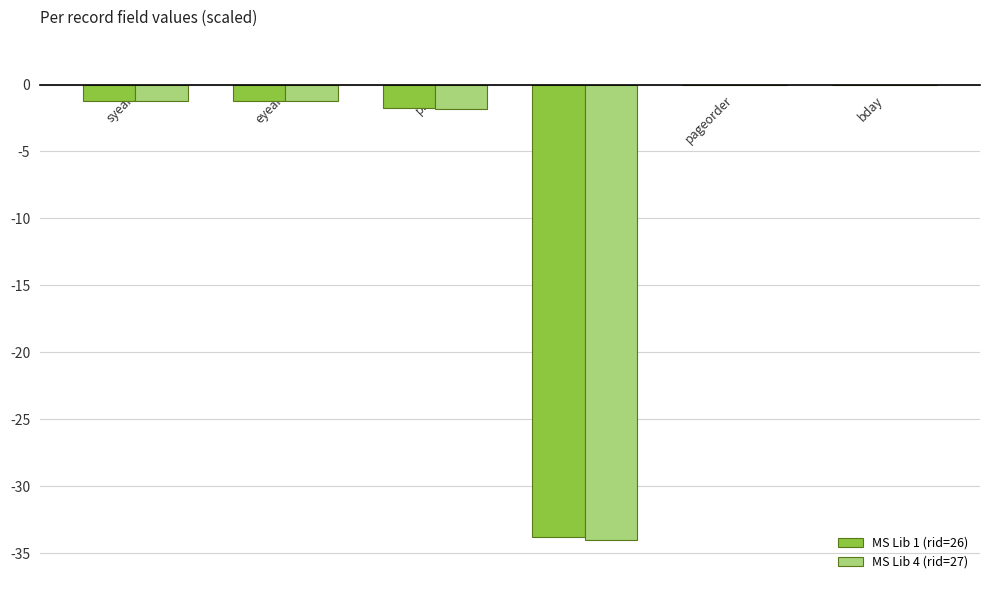

What is the total value across all series at eyear?

-2.5